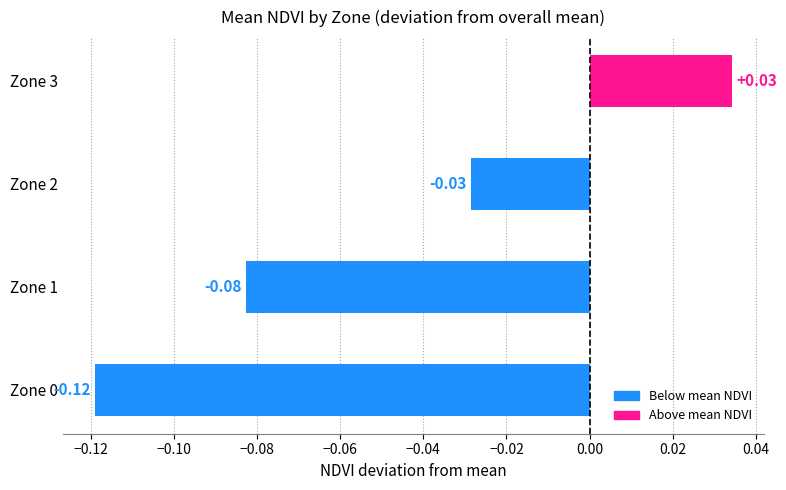

How many positive values are there?

1